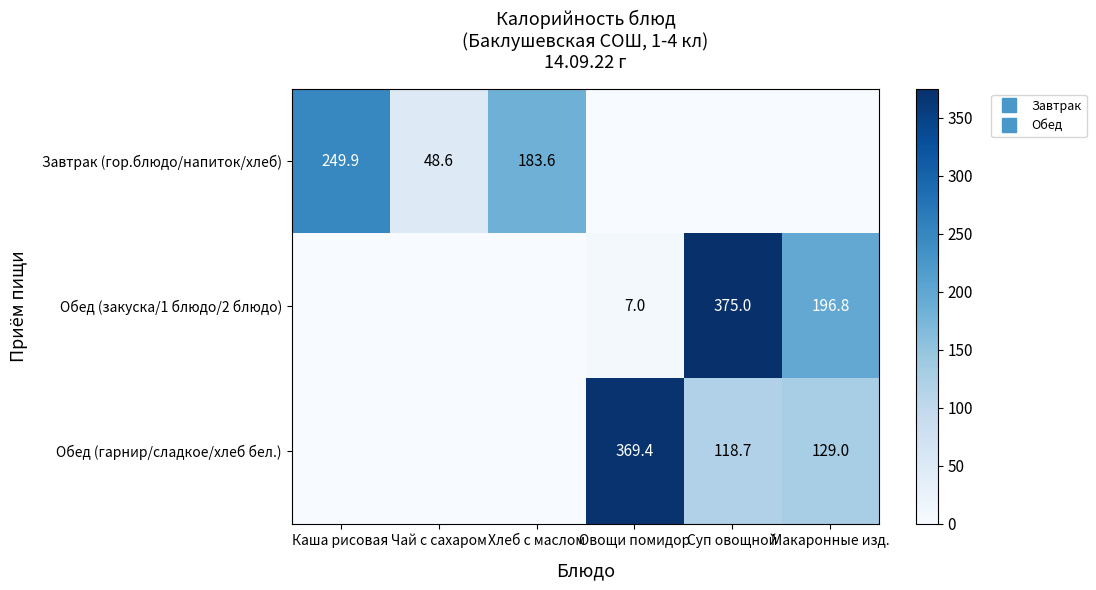

List the series in order of their peak value, lowest first.

Завтрак (гор.блюдо/напиток/хлеб), Обед (гарнир/сладкое/хлеб бел.), Обед (закуска/1 блюдо/2 блюдо)